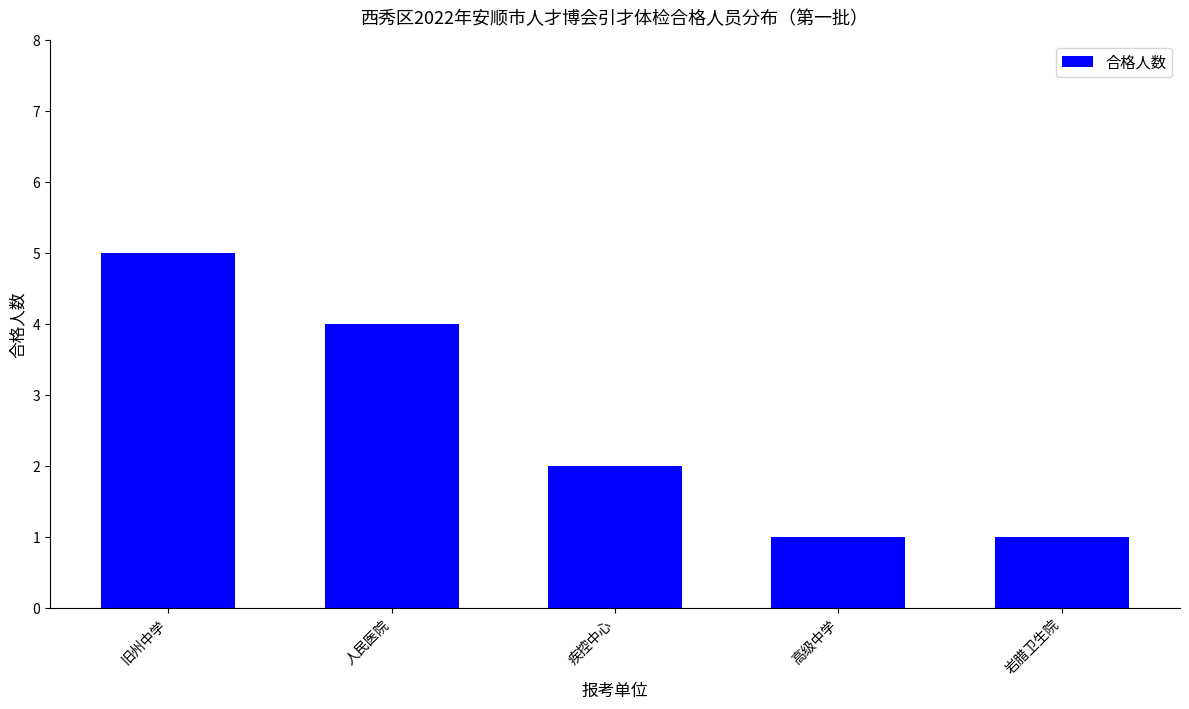

The chart shows a value of 5 at 旧州中学. True or false?

True